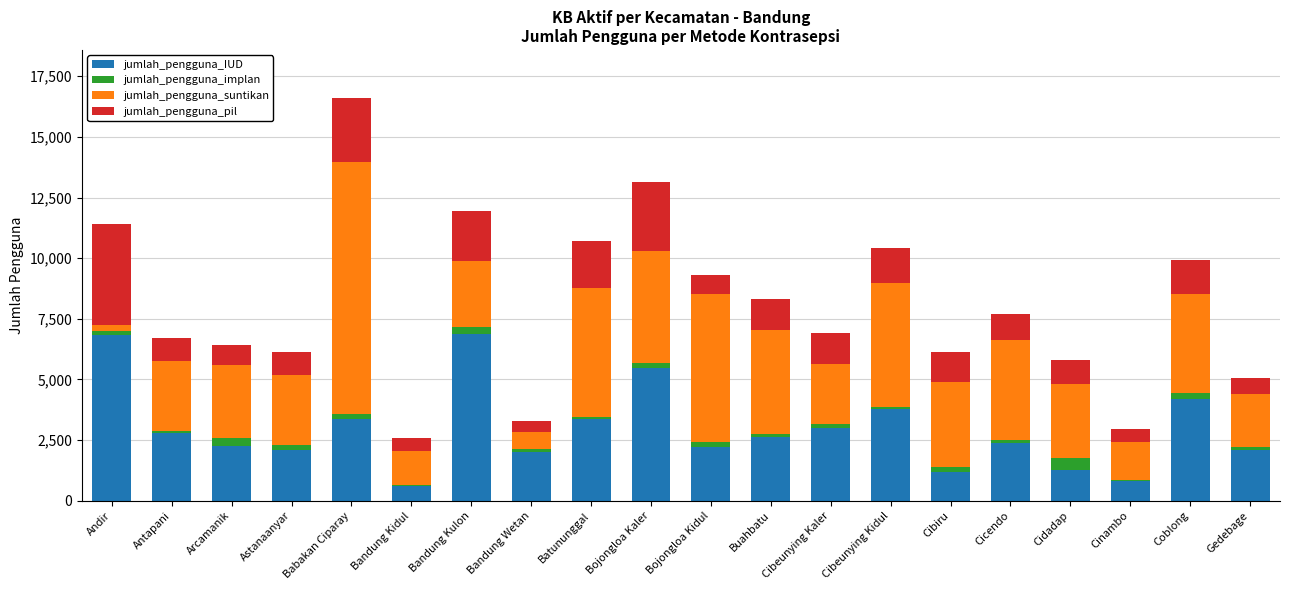

Are the bars horizontal?

No